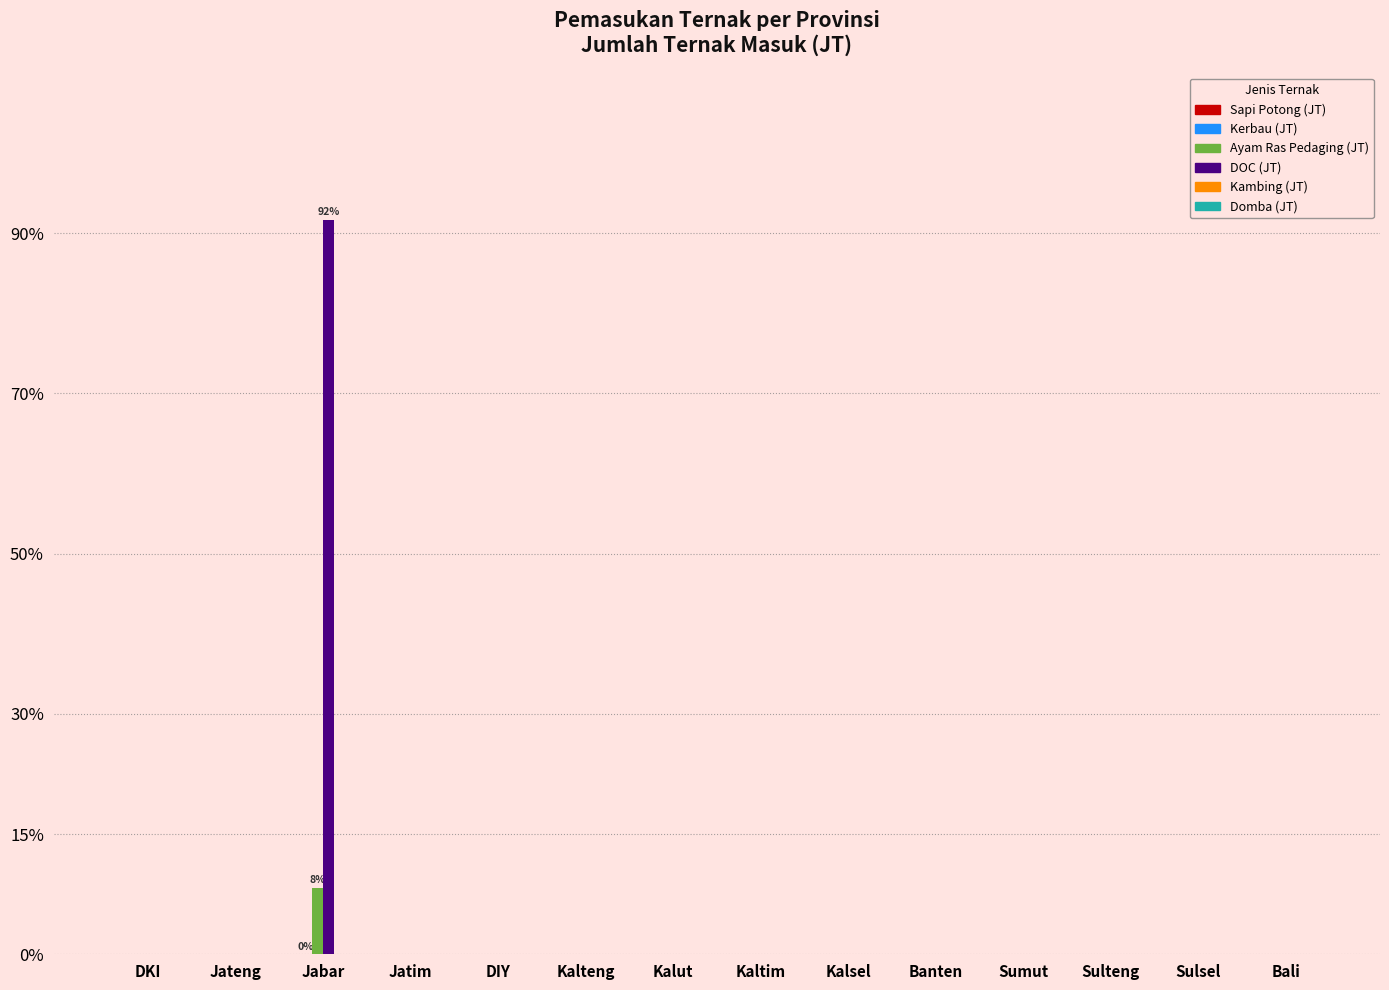

At which category is the sum across all series the highest?

Jabar